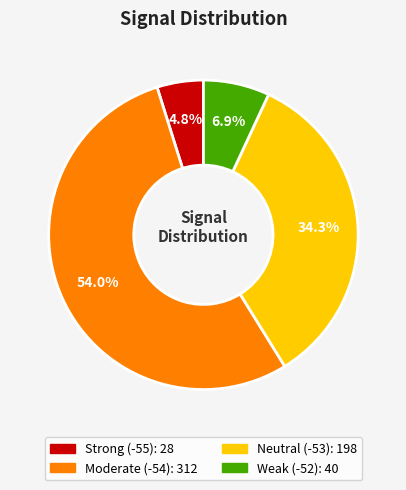

Is there a majority slice in this chart?

Yes